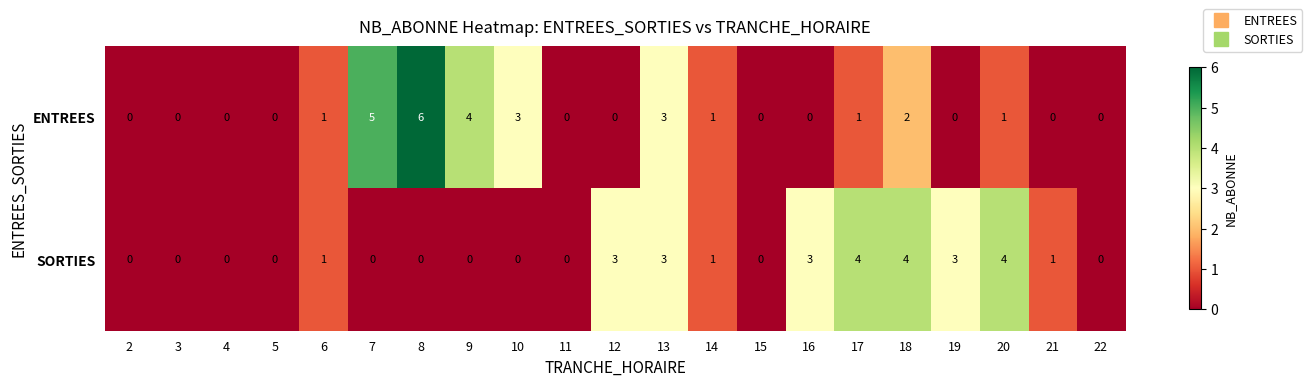

What is the spread (max minus min) of values at 12?

3